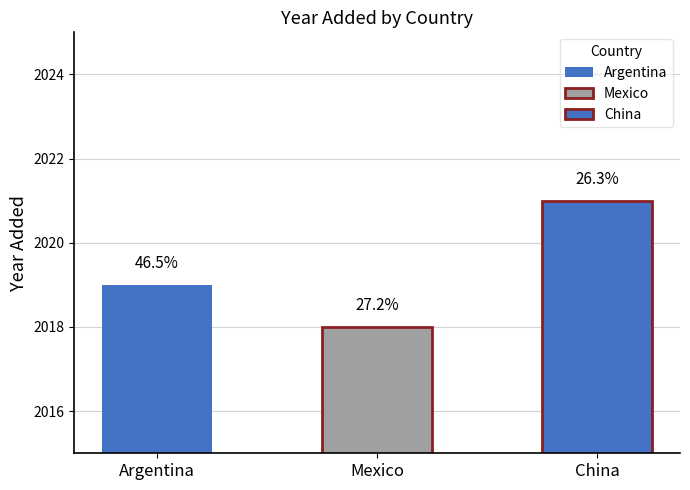

True or false: the data shows 2018 at Mexico.

True